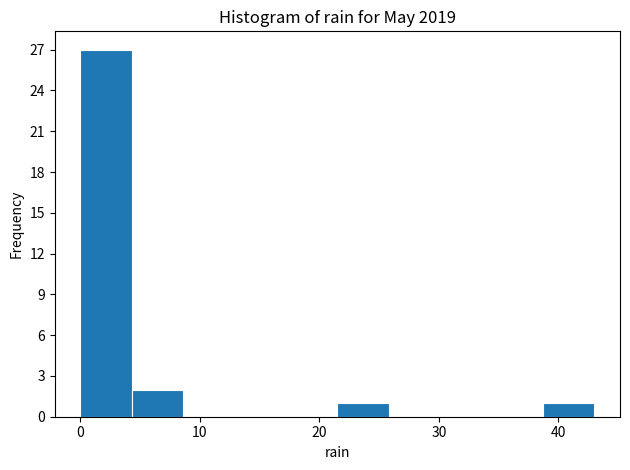

Reading left to right, transcribe this chart: for each bar, give the range it covers on the x-axis and its height. Neither the bar edges nor the heights are printed on the chart, so give them approximately, as read against the axes.

0.0 to 4.3: 27
4.3 to 8.6: 2
8.6 to 12.9: 0
12.9 to 17.2: 0
17.2 to 21.5: 0
21.5 to 25.8: 1
25.8 to 30.1: 0
30.1 to 34.4: 0
34.4 to 38.7: 0
38.7 to 43.0: 1